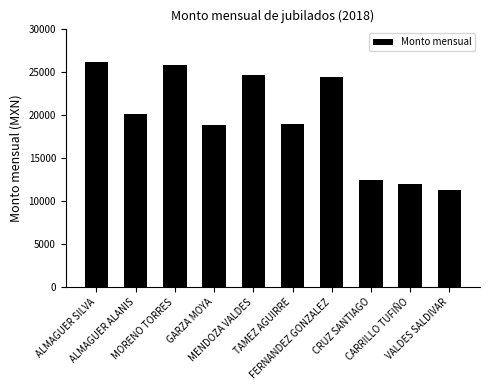

Which category has the highest value across all series?

ALMAGUER SILVA